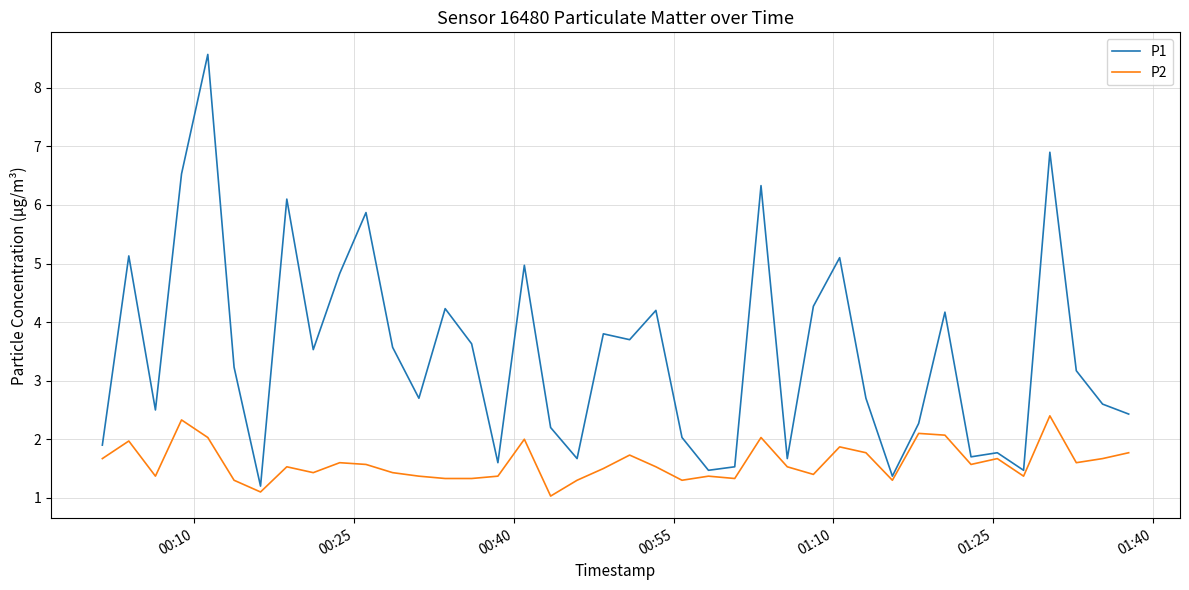

What is the average value of the P2 series?

1.6